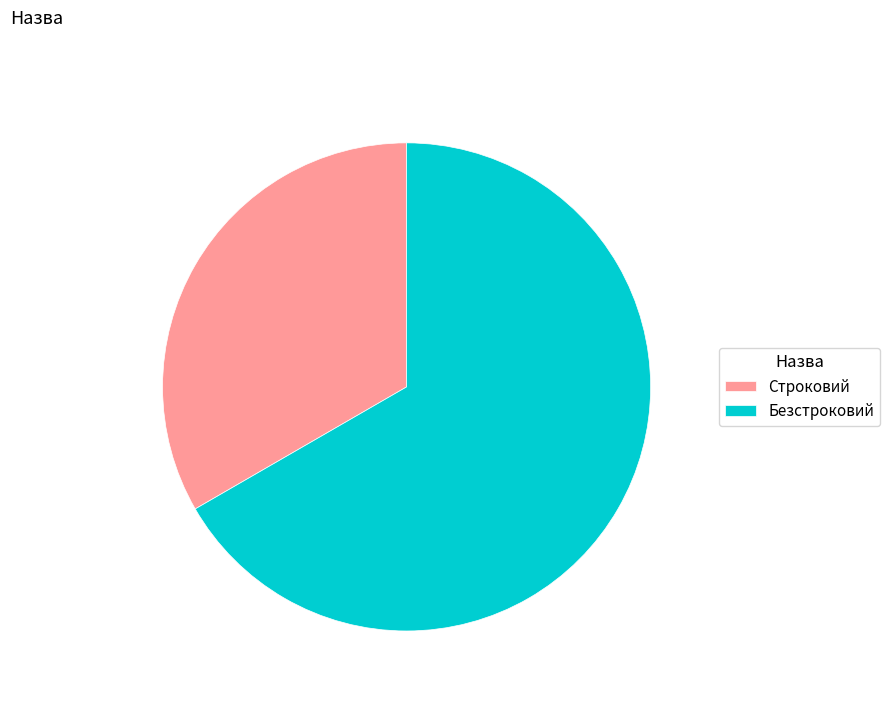

Does Безстроковий account for over 50% of the chart?

Yes